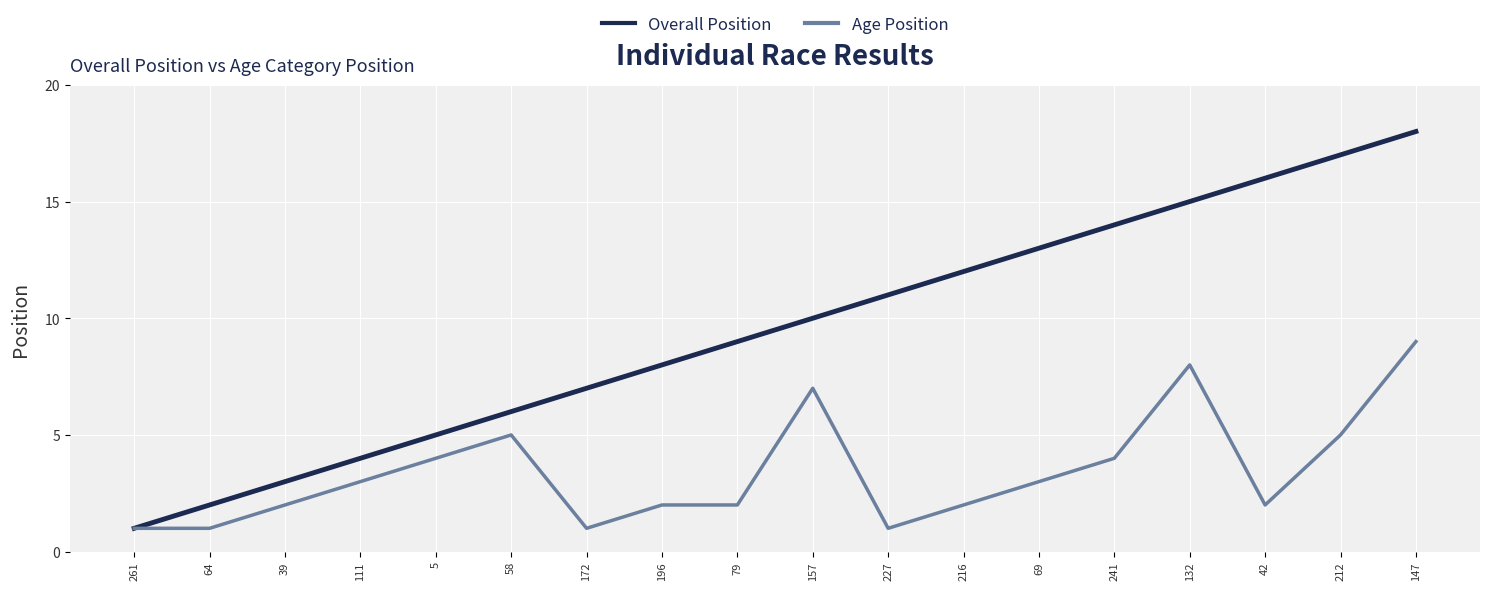

List the labels in order of Overall Position value, smallest first.

261, 64, 39, 111, 5, 58, 172, 196, 79, 157, 227, 216, 69, 241, 132, 42, 212, 147